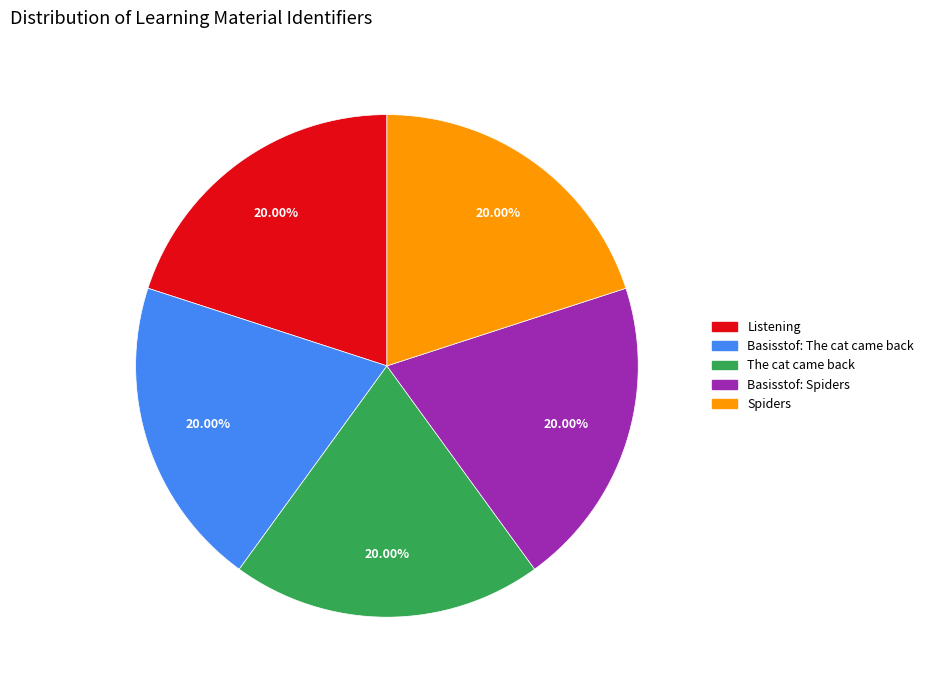

What is the ratio of the value at The cat came back to the value at Listening?

1.0